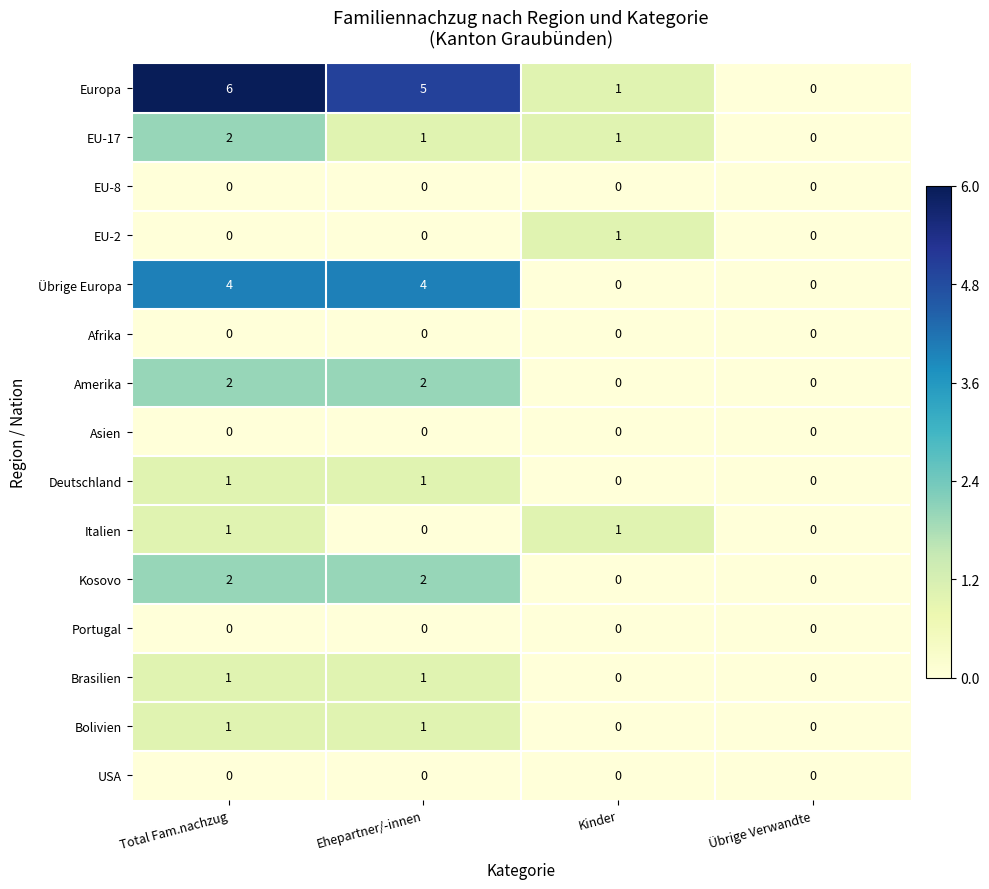

List the labels in order of Europa value, largest first.

Total Fam.nachzug, Ehepartner/-innen, Kinder, Übrige Verwandte